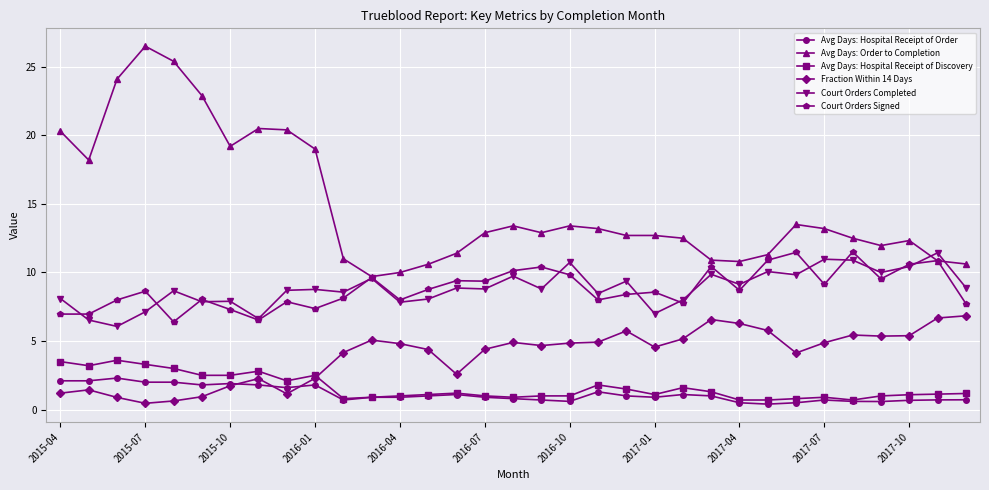

True or false: Court Orders Completed and Avg Days: Hospital Receipt of Order cross at least once.

False